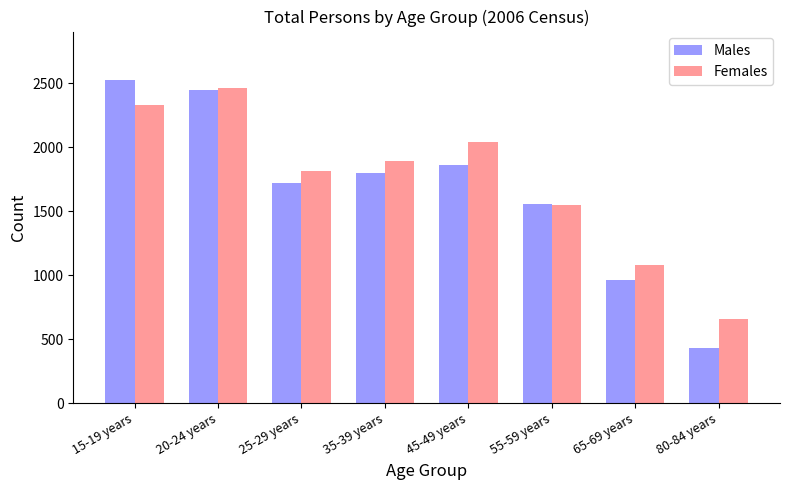

Reading right to left, what are all the values shown in this chart?

Males: 80-84 years=431	65-69 years=960	55-59 years=1554	45-49 years=1865	35-39 years=1799	25-29 years=1723	20-24 years=2451	15-19 years=2526
Females: 80-84 years=662	65-69 years=1079	55-59 years=1550	45-49 years=2045	35-39 years=1893	25-29 years=1819	20-24 years=2467	15-19 years=2334